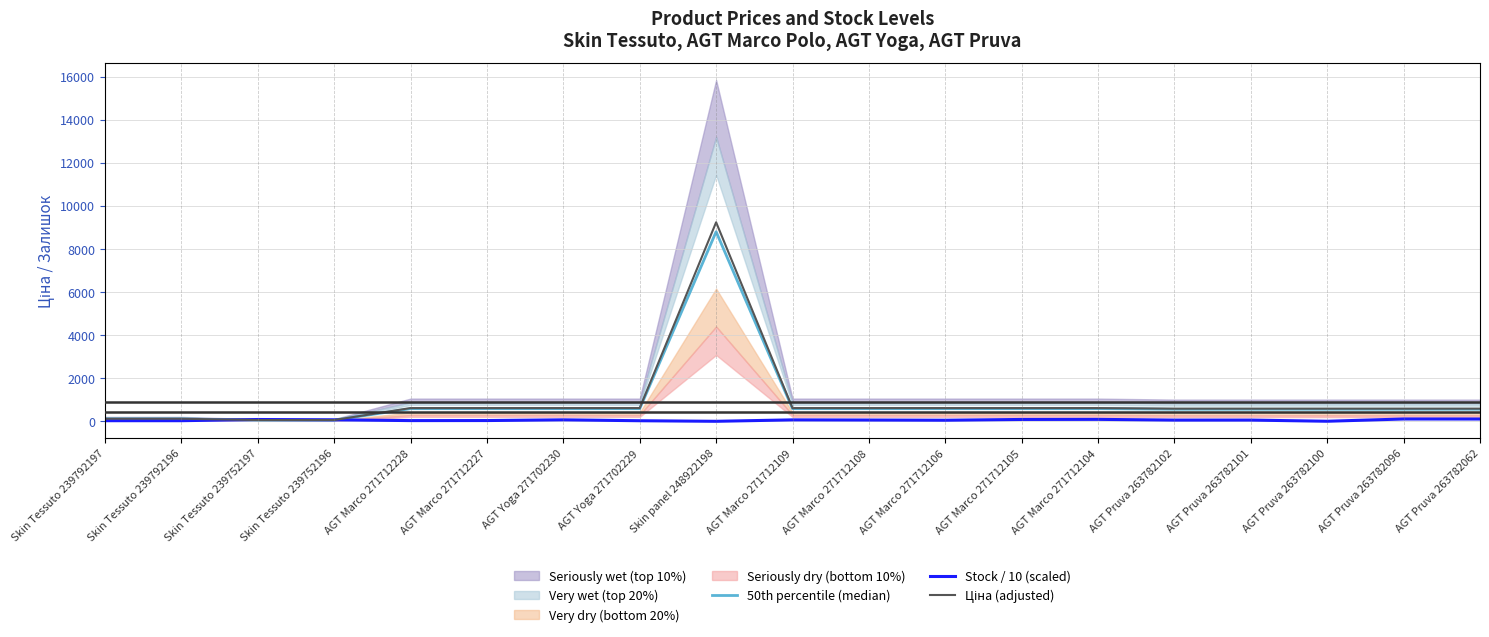

Does the chart have visible grid lines?

Yes